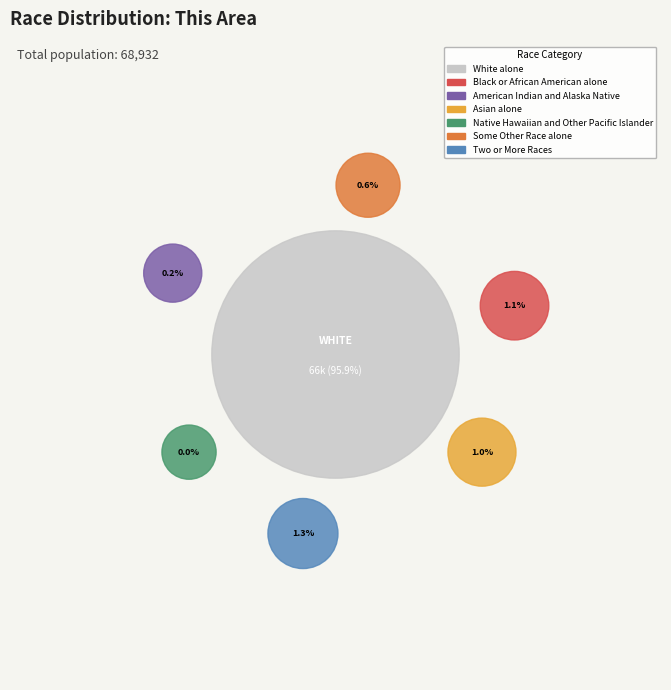

Is it true that Native Hawaiian and Other Pacific Islander is 11% of the pie?

False